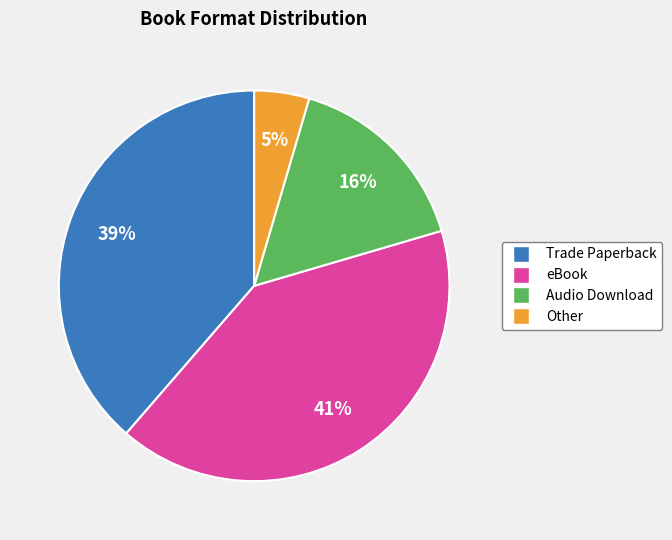

Does any single category account for the majority?

No